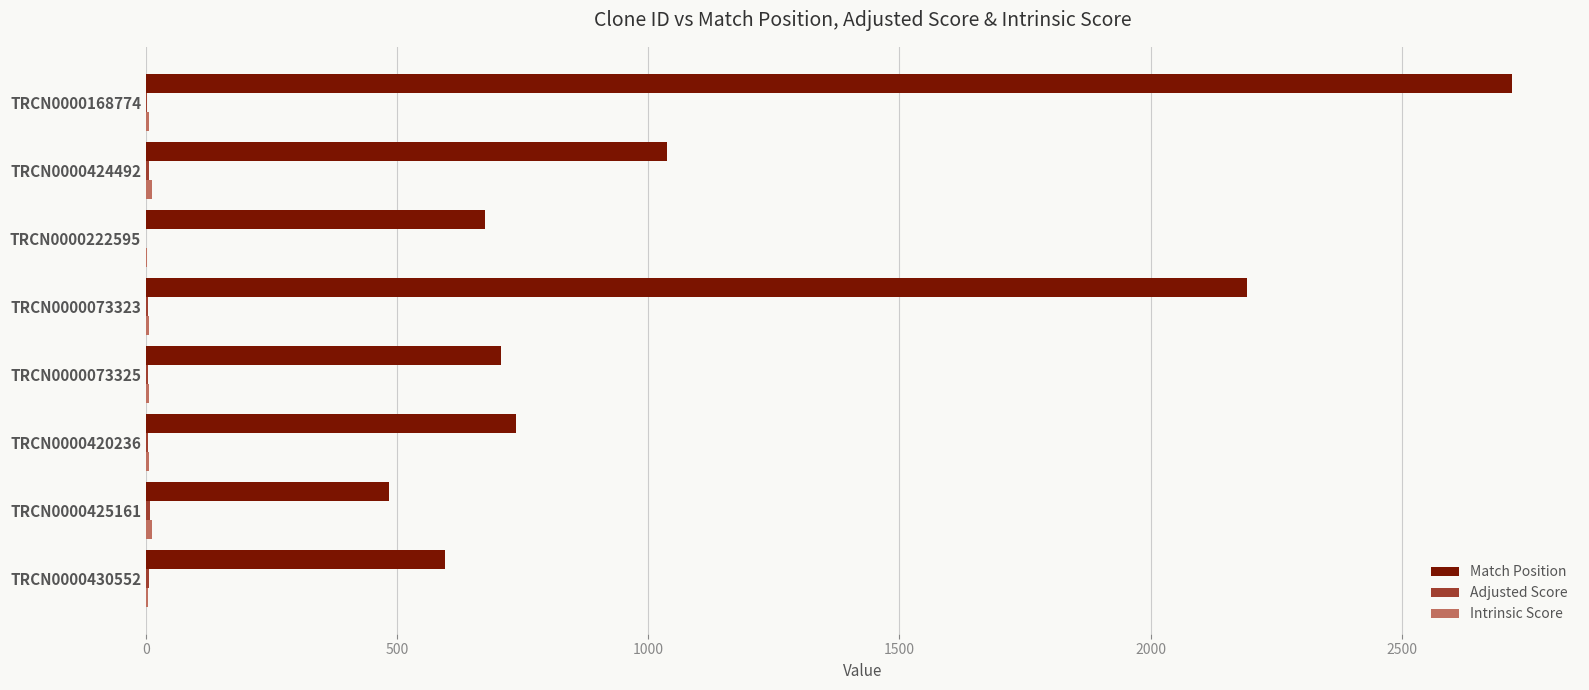

Which label corresponds to the largest value in the chart?

TRCN0000168774